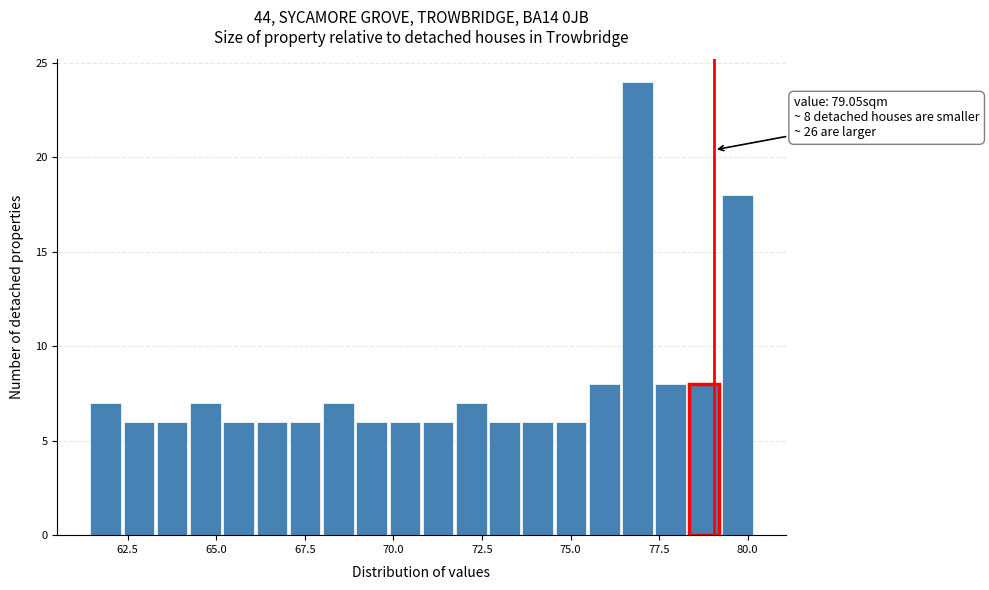

Around what value on the x-axis is the tallest bar? Give the approximate position of its centre, as read against the axis.

77.0